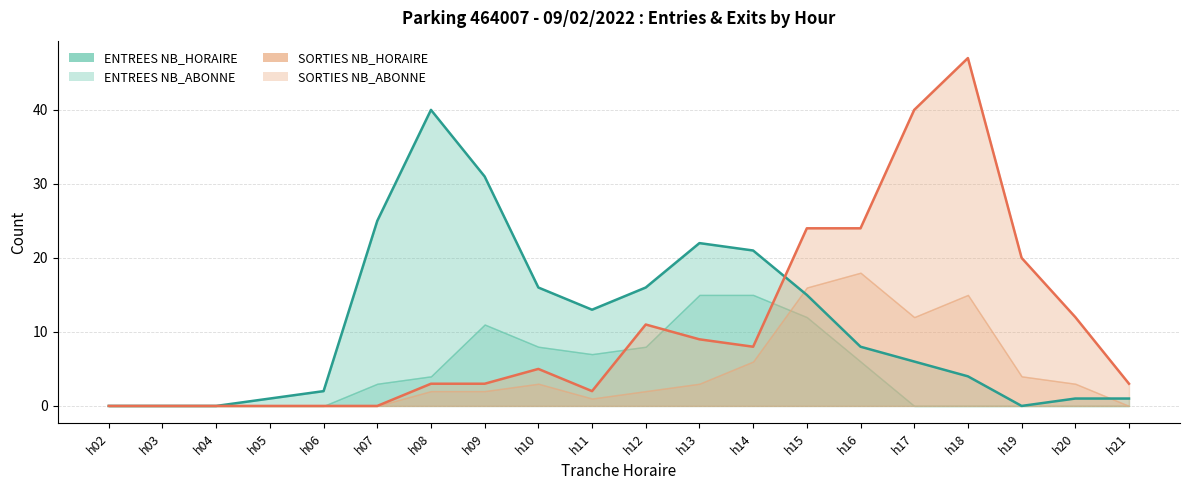

At which label is SORTIES NB_ABONNE closest to 16?

19